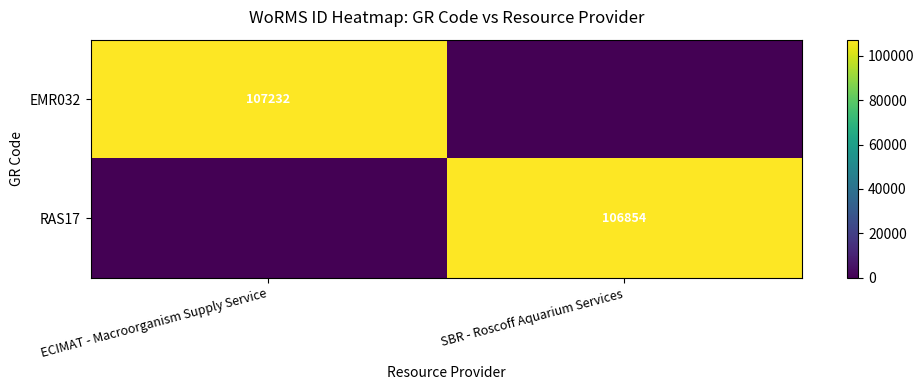

The value of RAS17 at SBR - Roscoff Aquarium Services is 173408. True or false?

False